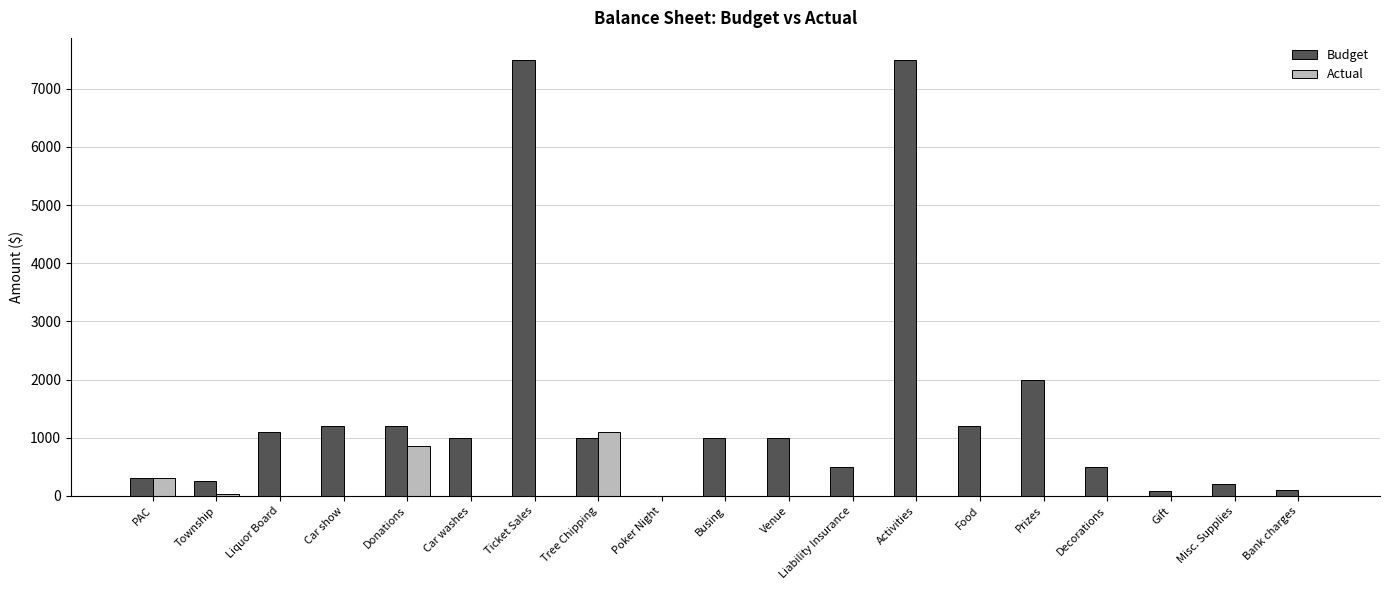

What is the total value across all series at Liability Insurance?

500